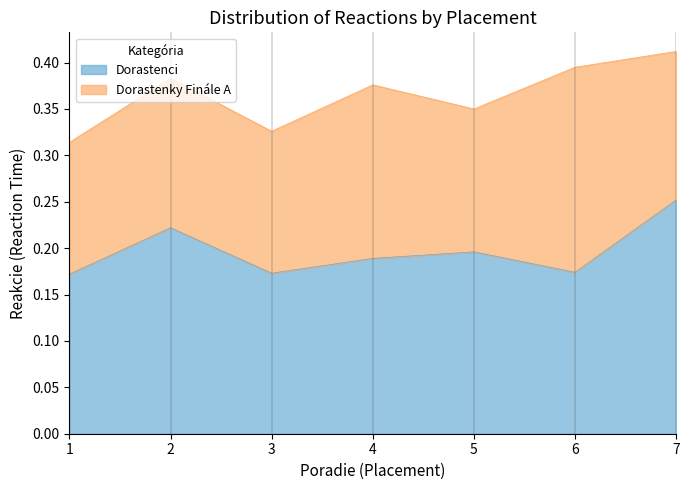

Count the number of categories in the chart.

7